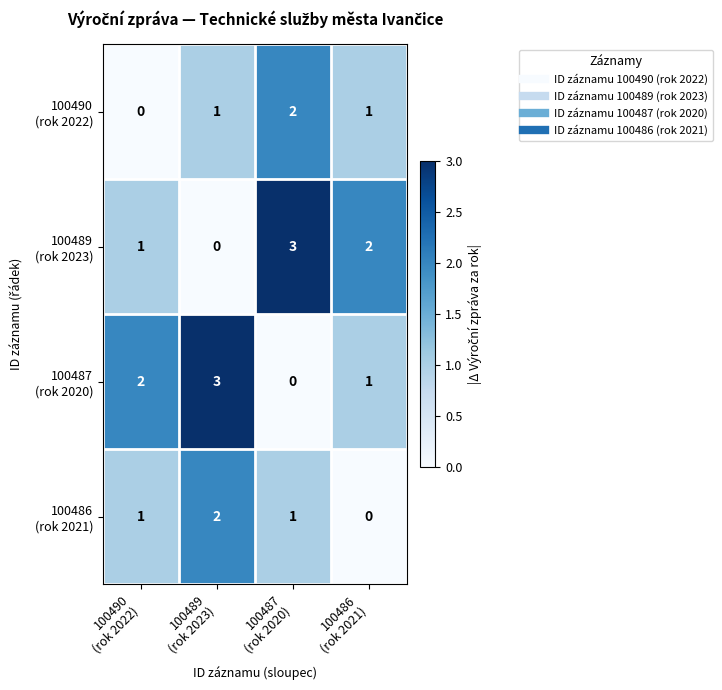

At how many categories does at least one series exceed 1?

4